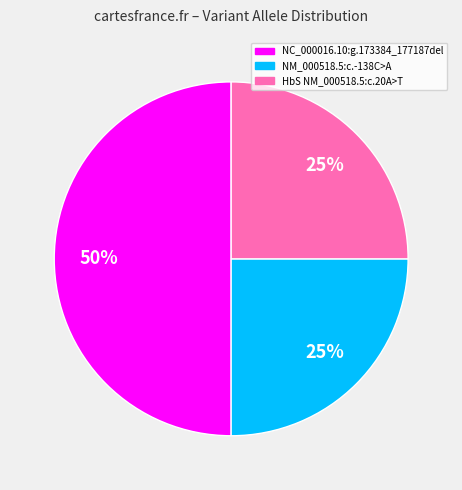

To the nearest percent, what percentage of the pie is NC_000016.10:g.173384_177187del?

50%